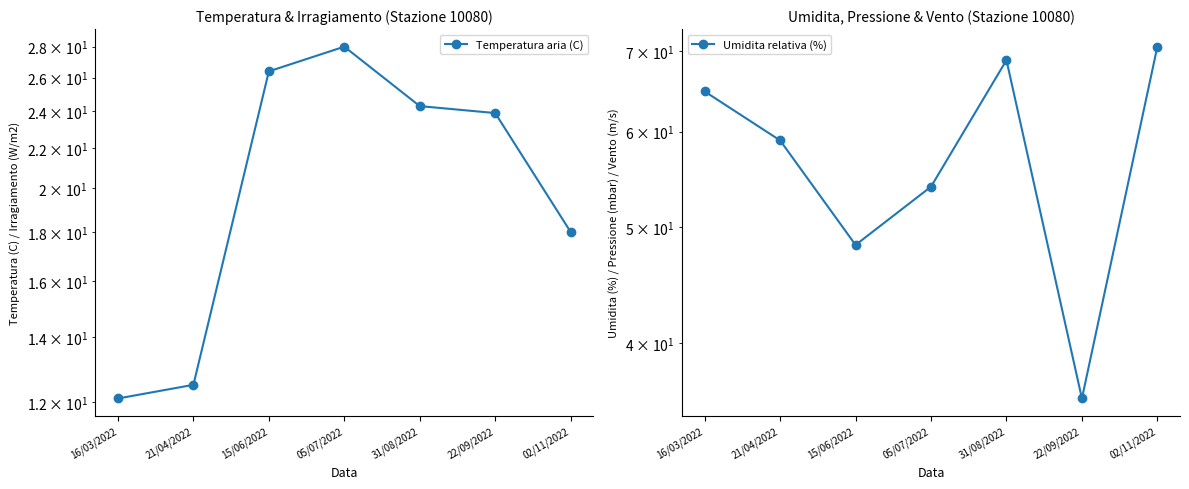

Is the value of Temperatura aria (C) at 22/09/2022 greater than the value of Umidita relativa (%) at 02/11/2022?

No